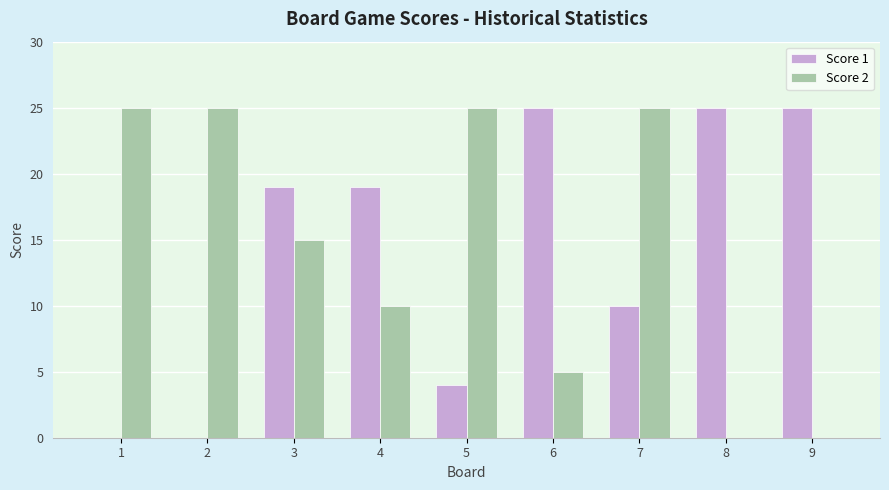

What is the maximum value shown in the chart?

25